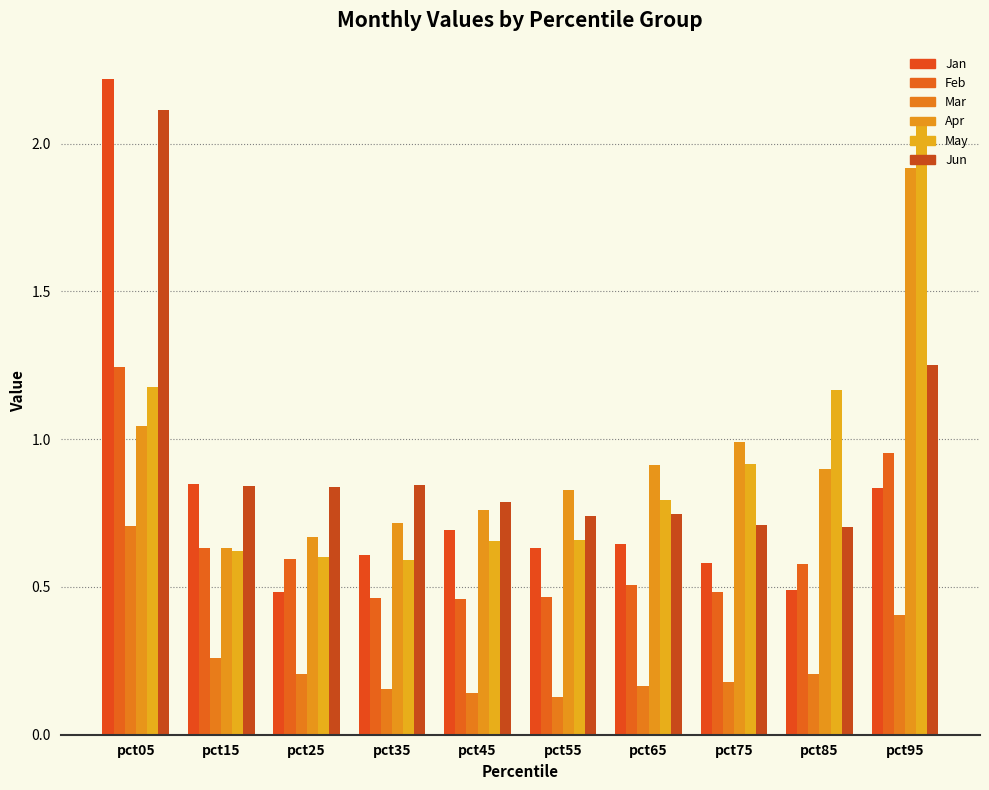

The value of Apr at pct75 is 1.3. True or false?

False